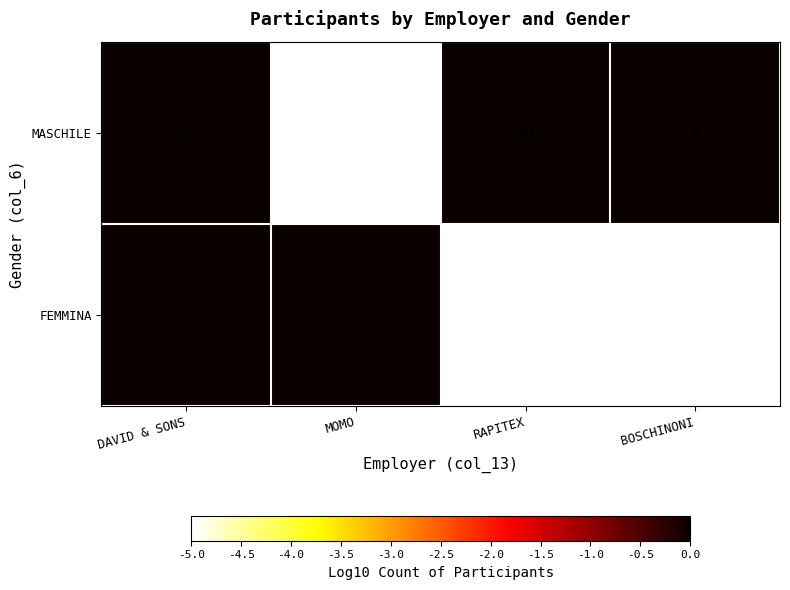

Which series changed the most between MOMO and RAPITEX?

MASCHILE